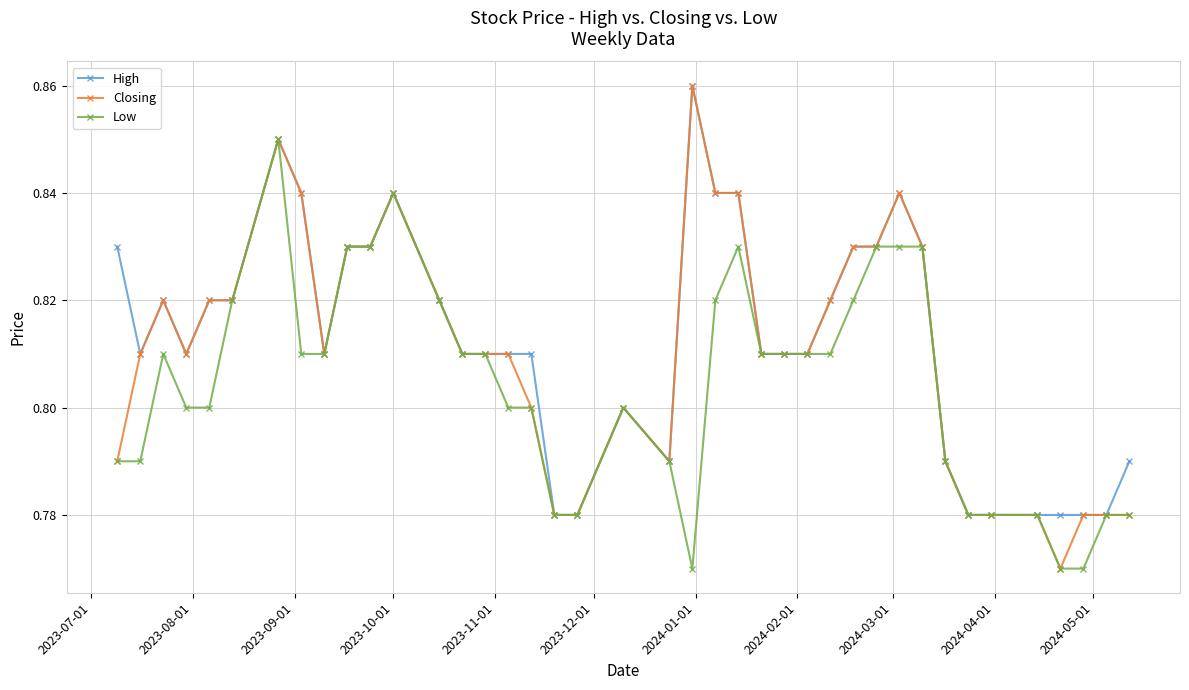

At how many categories does at least one series exceed 0?

40